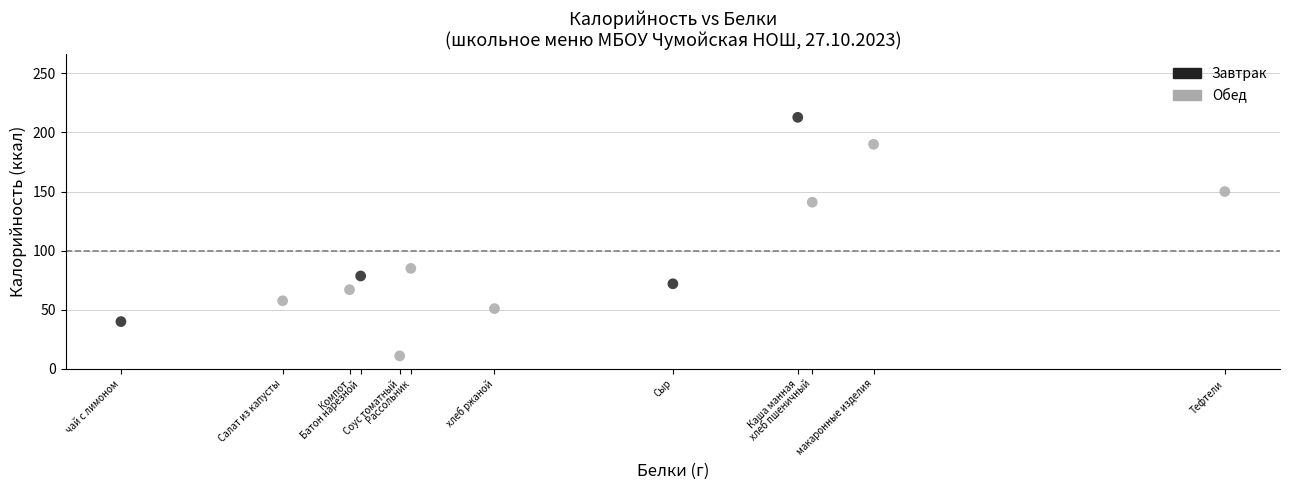

Which series contains the highest Y value?

Завтрак